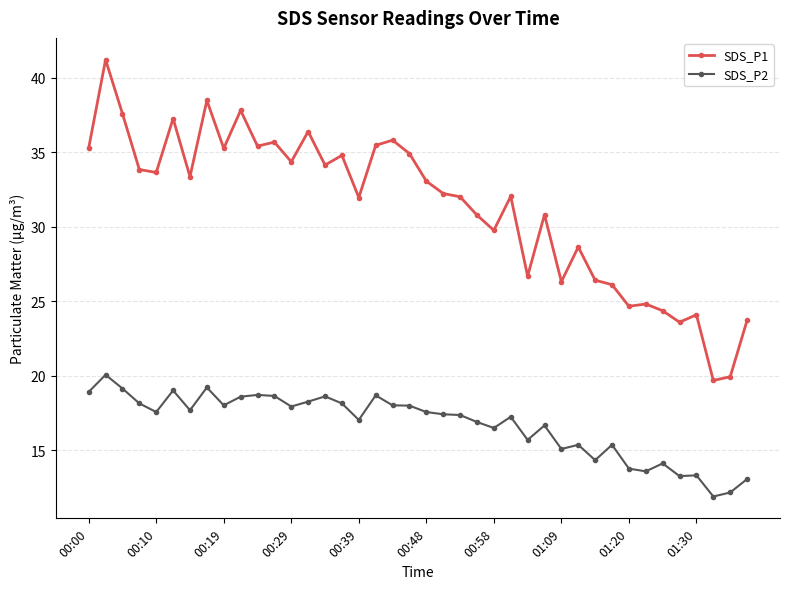

Which series has the largest range (max minus min)?

SDS_P1